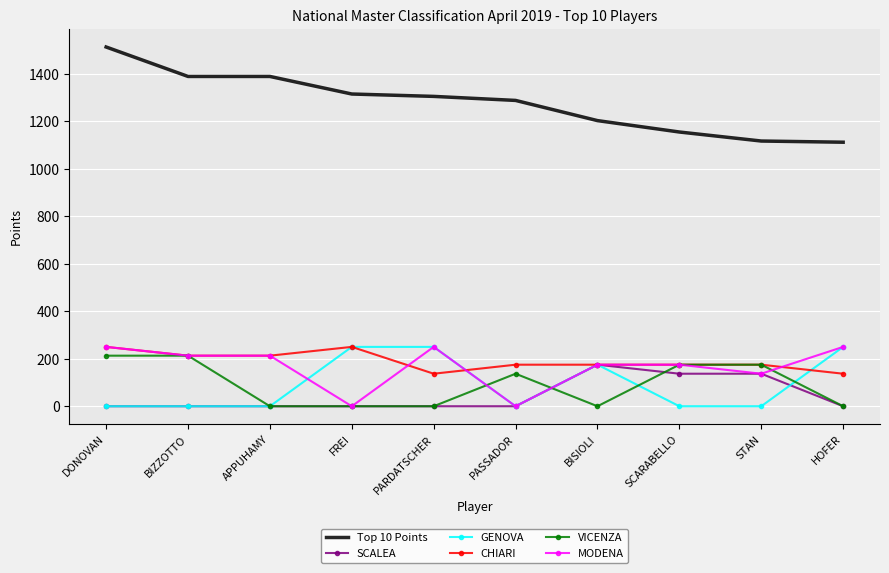

How many values in the GENOVA series exceed 0?

4